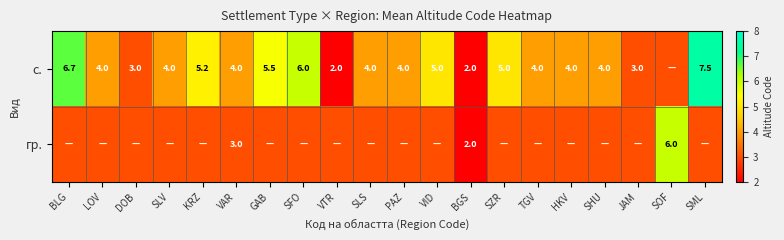

What is the total value across all series at BGS?

4.0